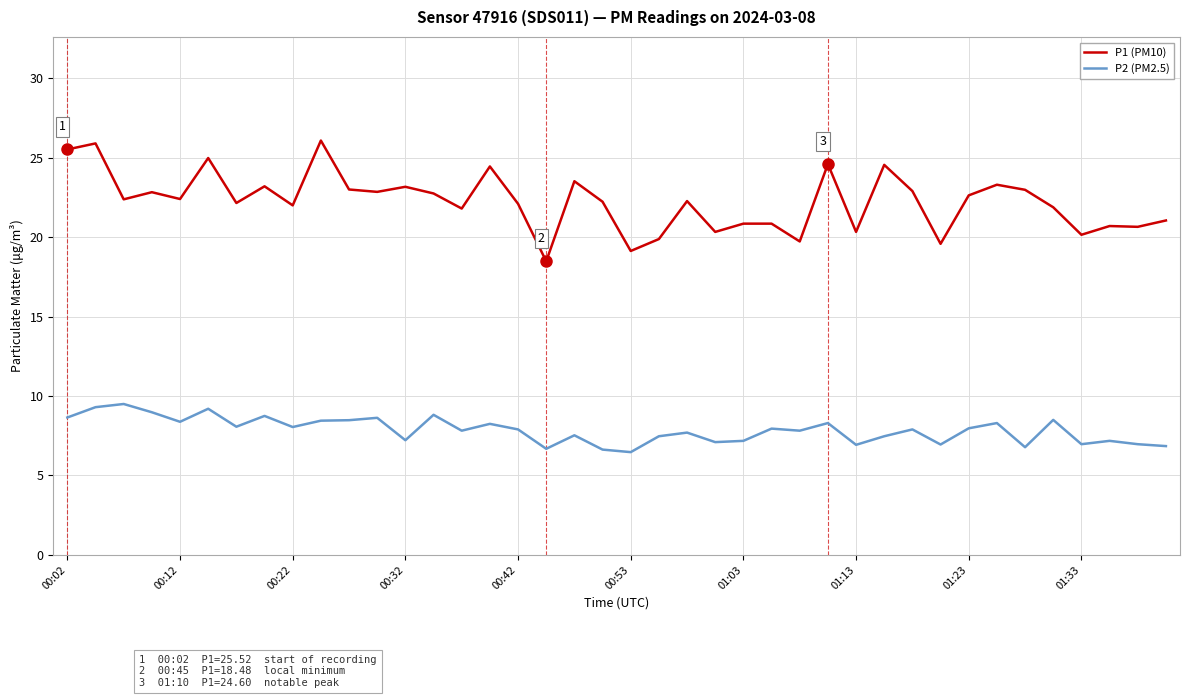

What is the greatest value displayed?

26.1